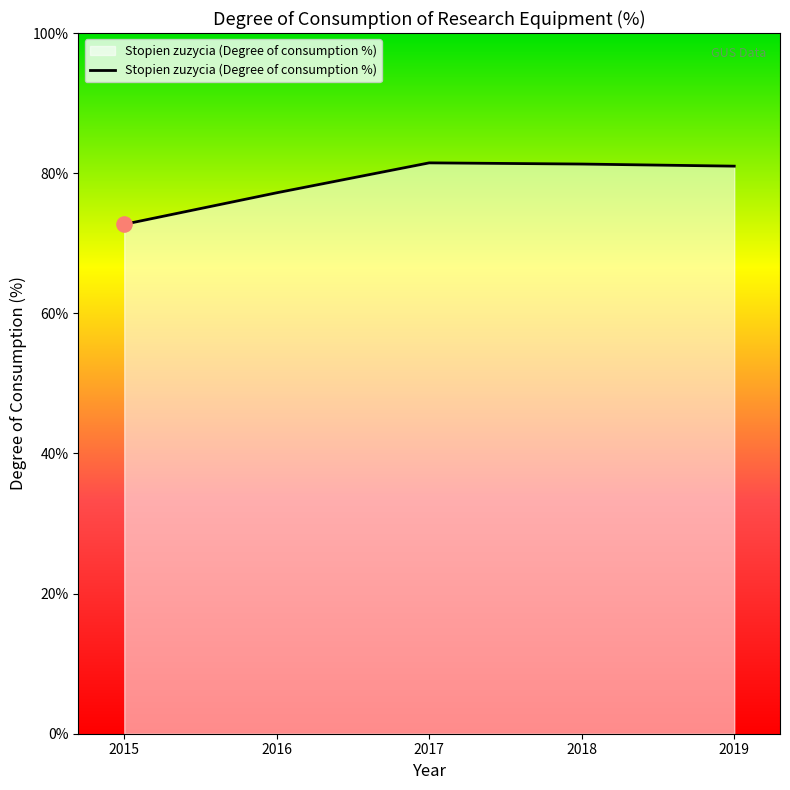

Which has a higher value, 2018 or 2015?

2018